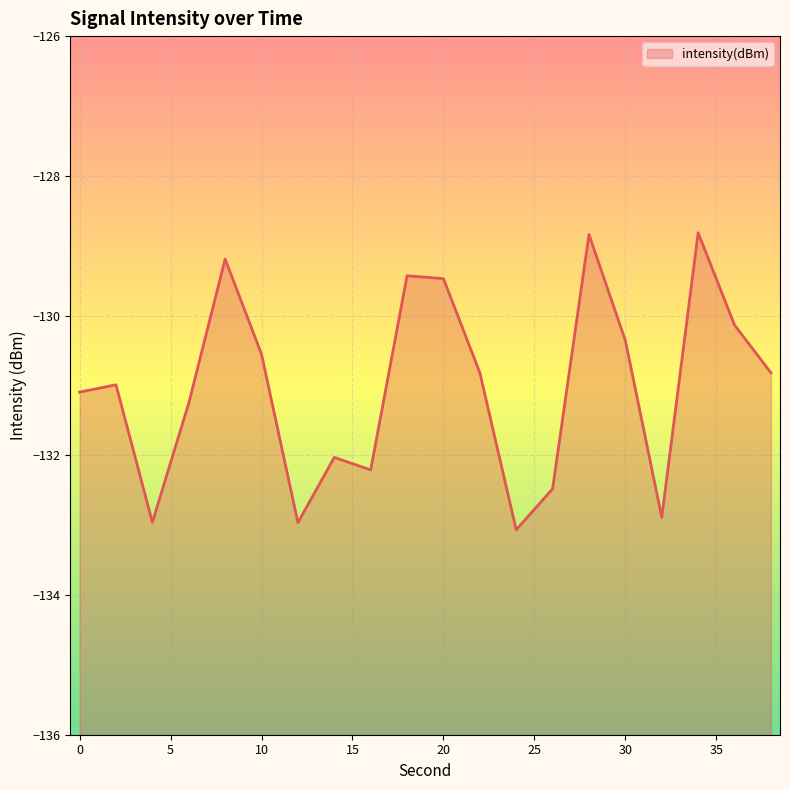

What is the change in value from 2 to 26?

-1.5